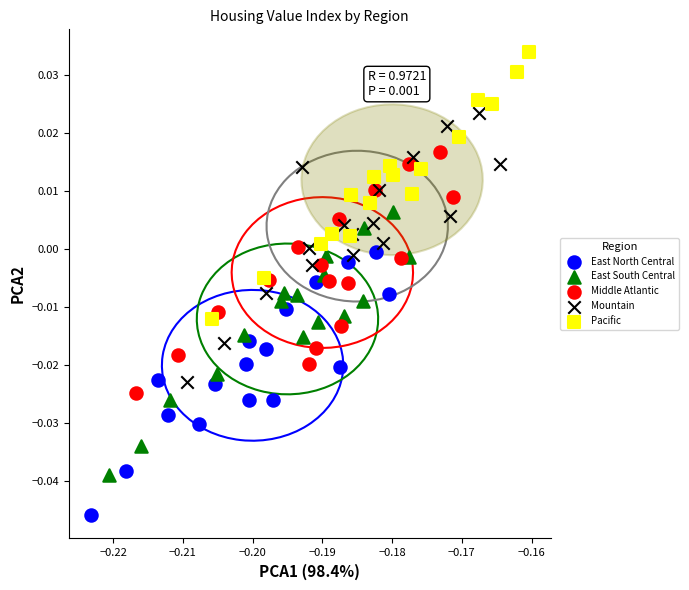

Which series contains the highest Y value?

Pacific